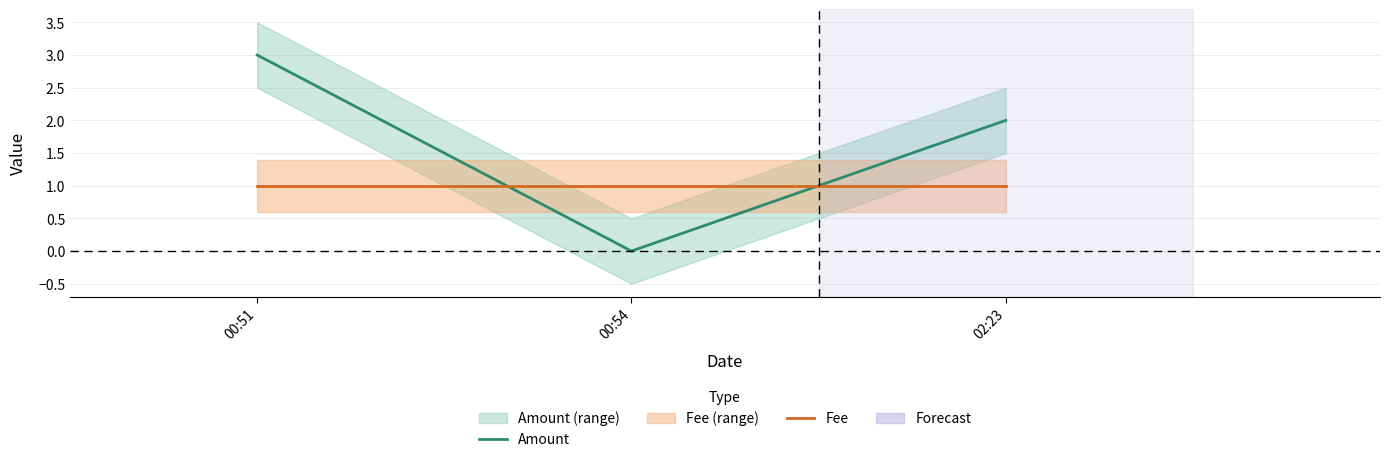

Is it true that Fee equals 1 at 00:51?

True